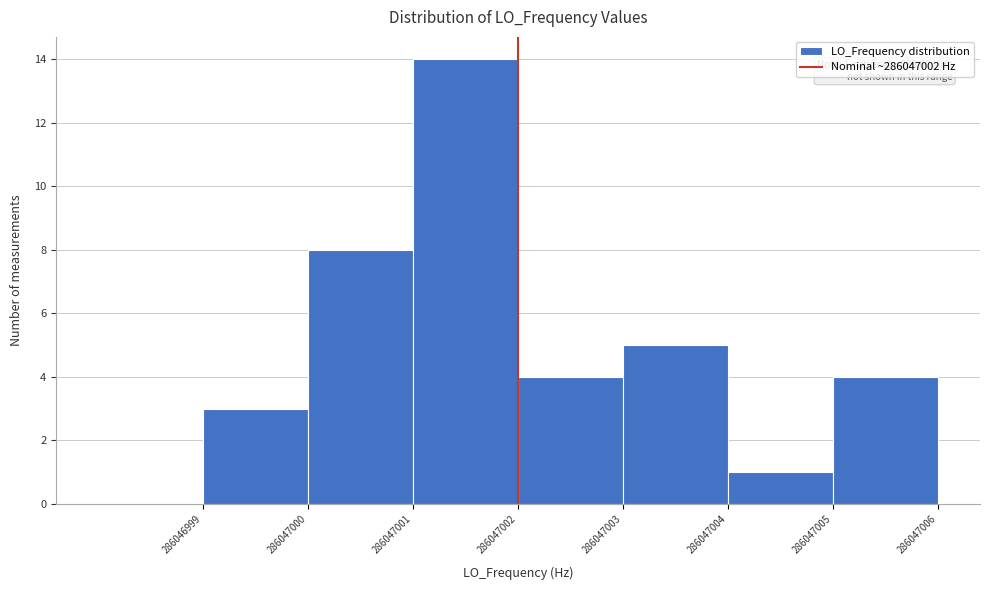

Over which range of the x-axis is the bar tallest?

286047001 to 286047002